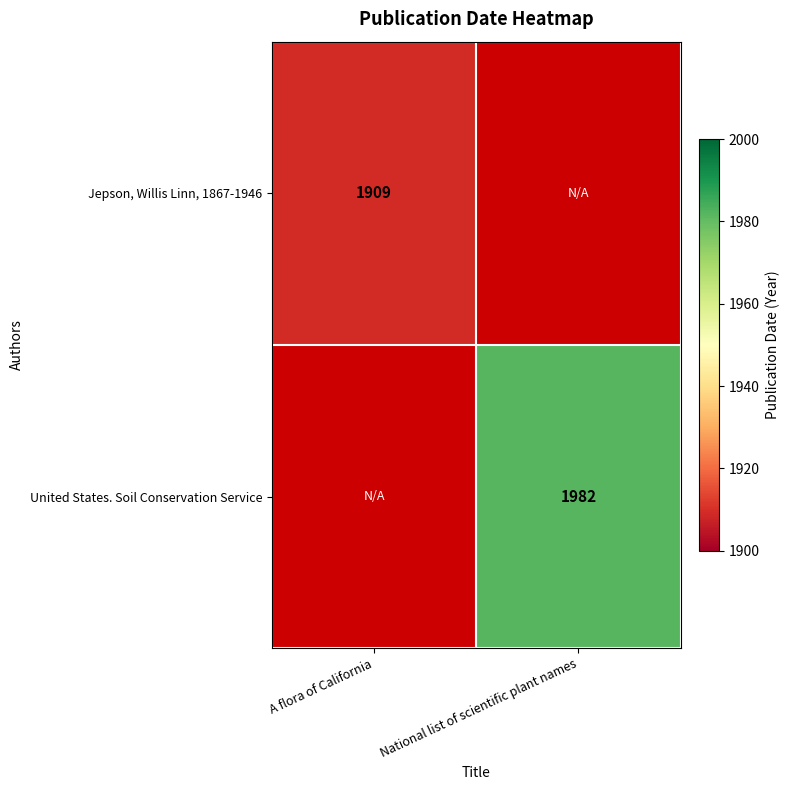

Is it true that United States. Soil Conservation Service equals 2690 at National list of scientific plant names?

False